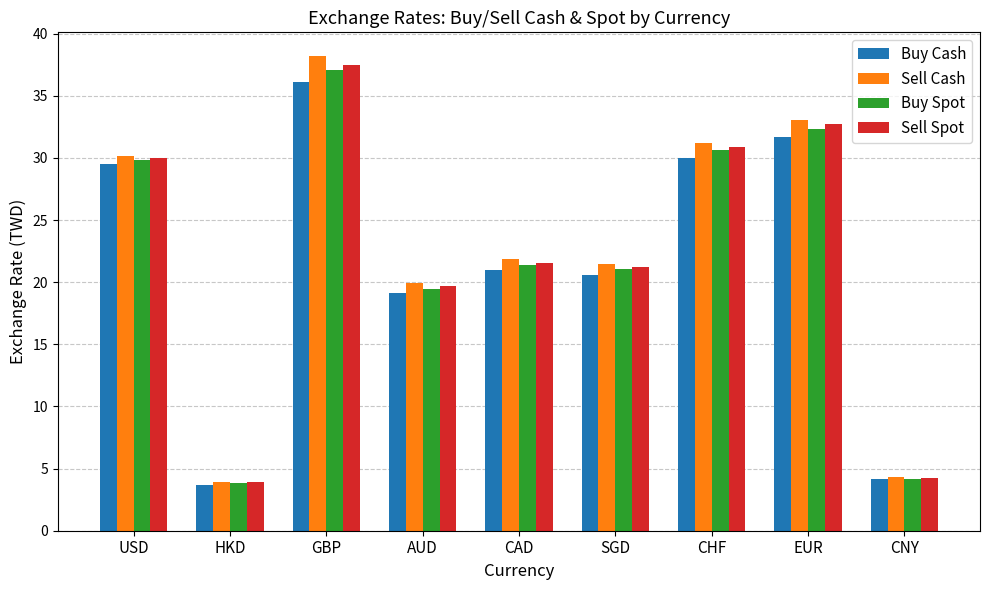

At which label does Sell Spot first exceed 21?

USD